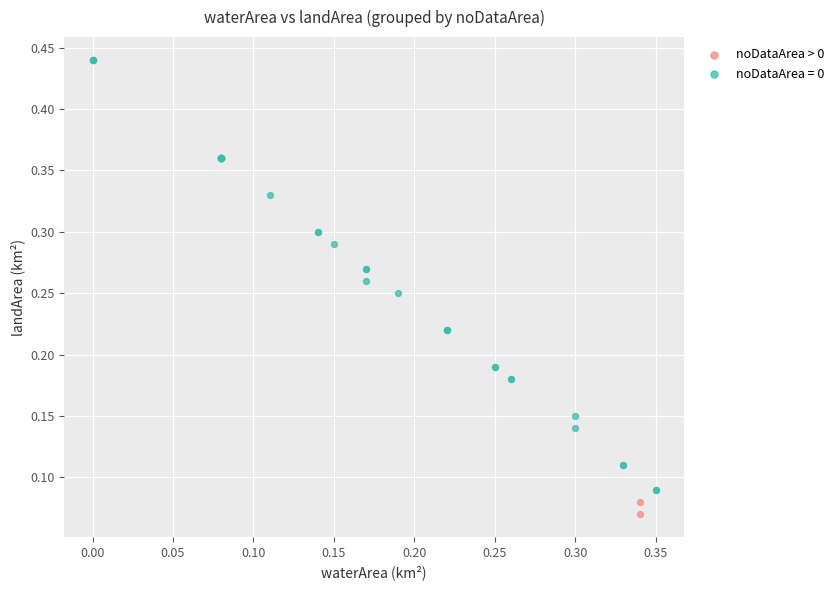

What are all the series names shown in the legend?

noDataArea > 0, noDataArea = 0